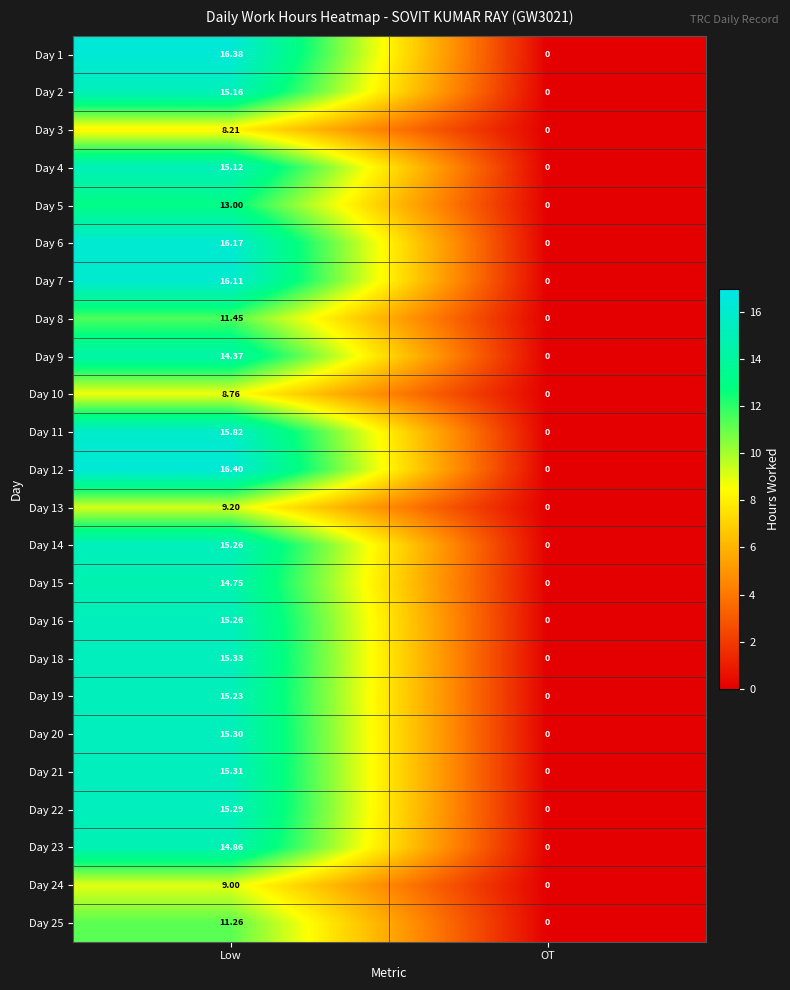

Which label corresponds to the largest value in the chart?

Low